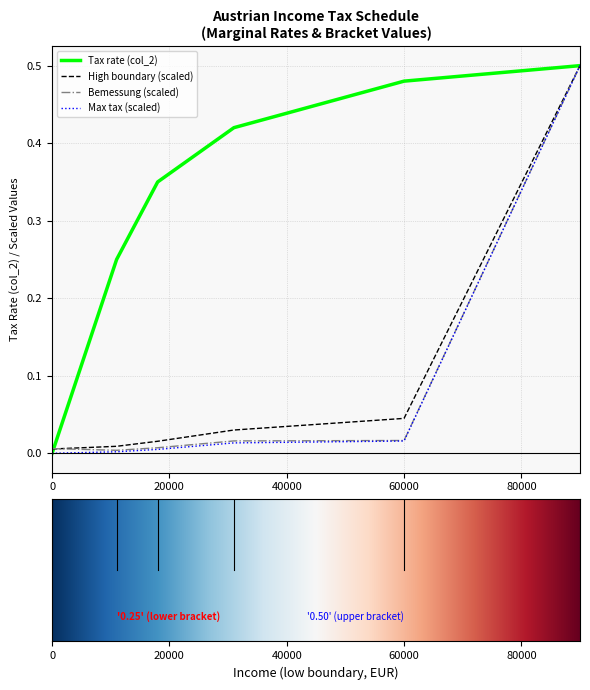

Which series has the largest total across all categories?

Tax rate (col_2)